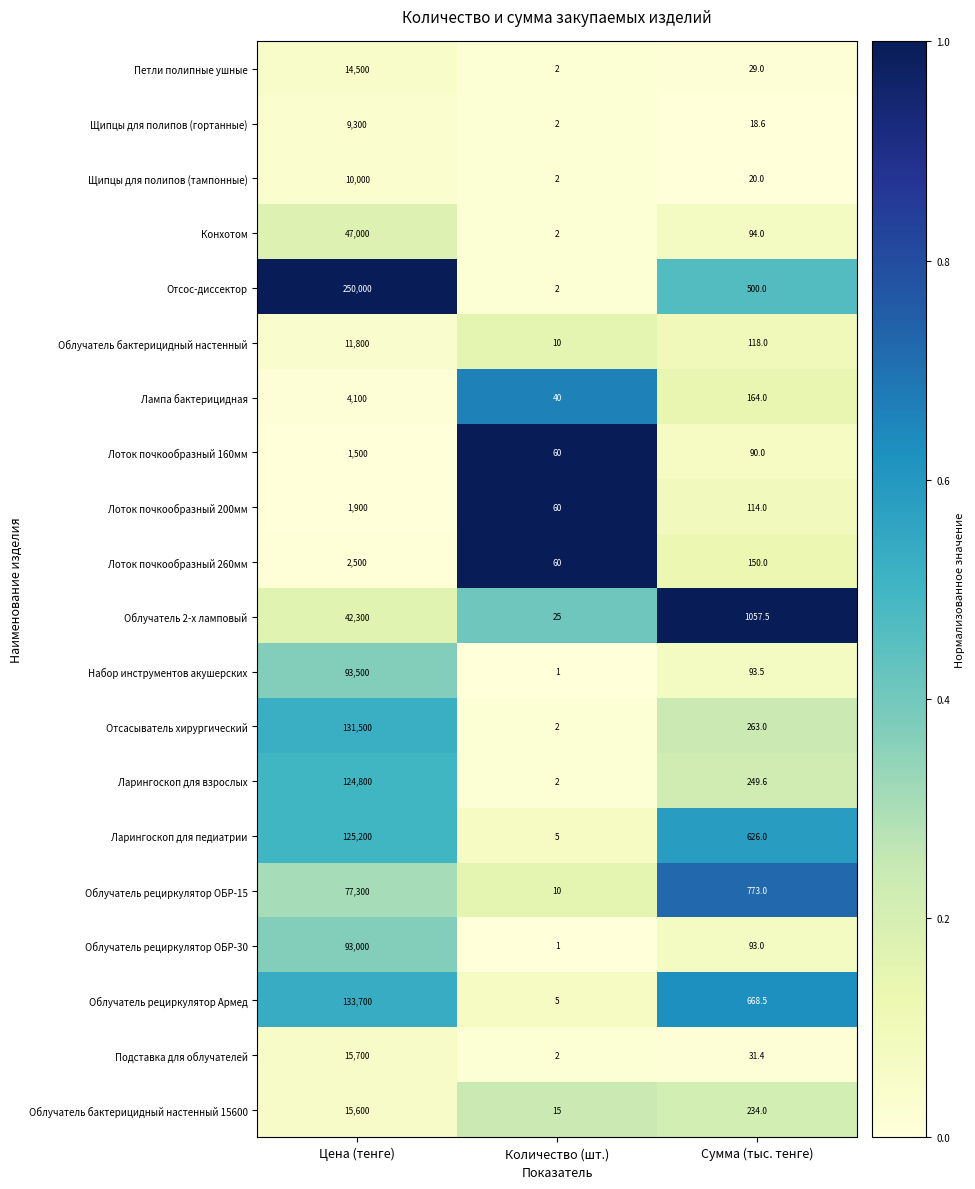

The value of Облучатель рециркулятор ОБР-30 at Количество (шт.) is 1.0. True or false?

True